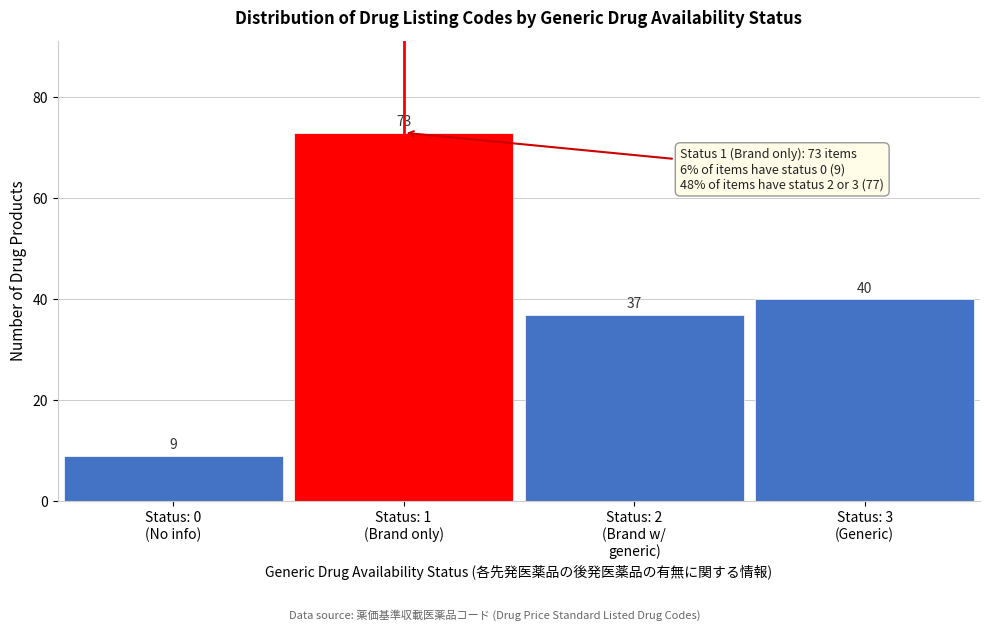

Reading left to right, list all the values displayed in this chart.

9	73	37	40